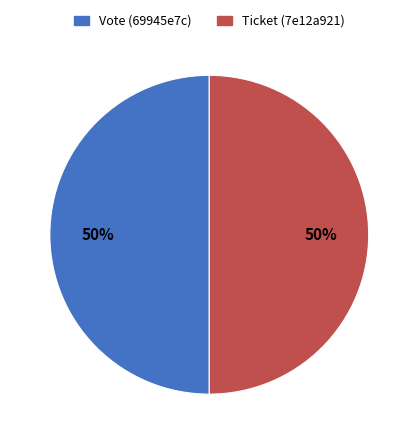

Combined, do Vote and Ticket account for over 50%?

Yes